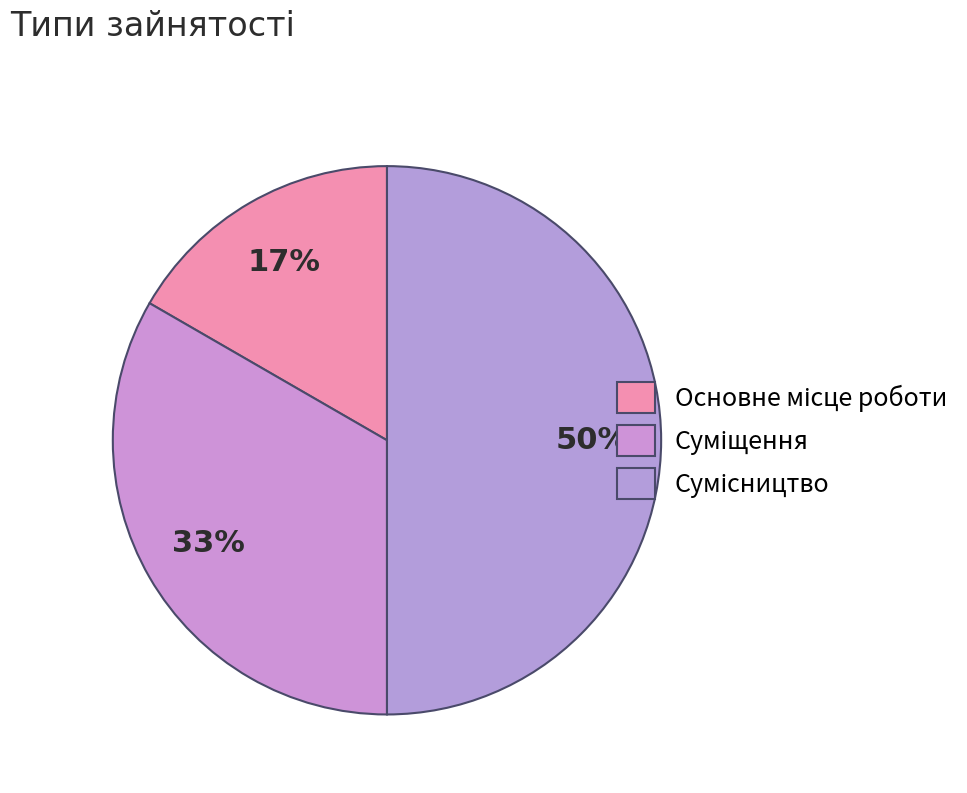

How many segments does this pie chart have?

3